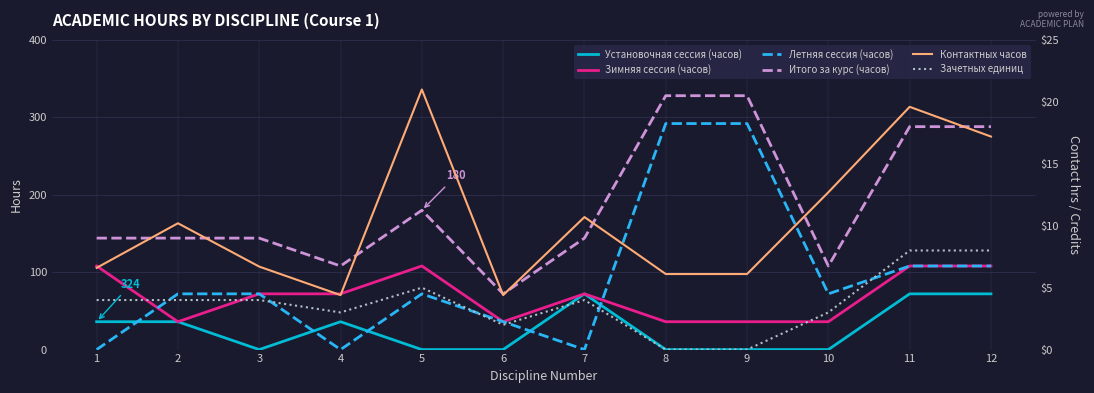

Count the Зимняя сессия (часов) values in the range 36 to 108.

12